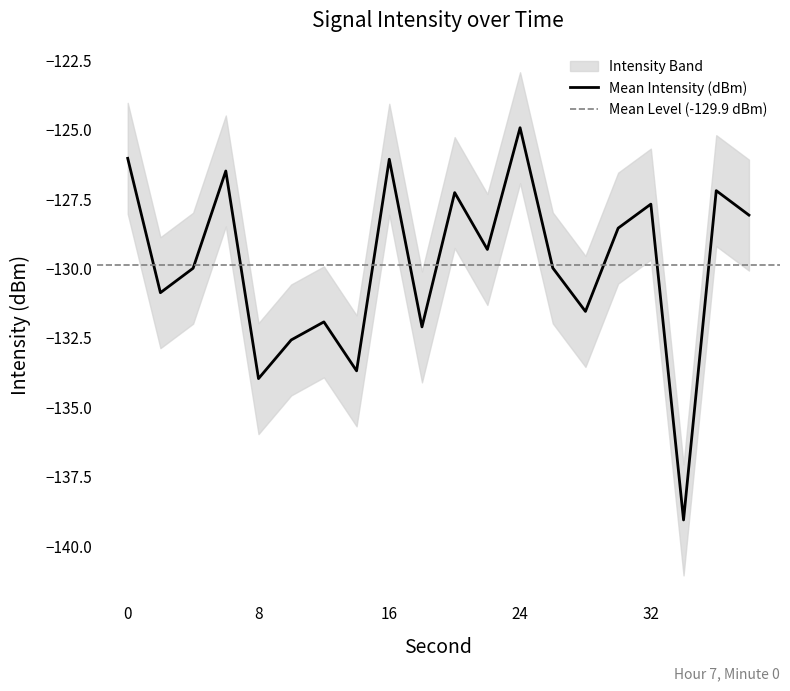

How many distinct data groups are displayed?

3